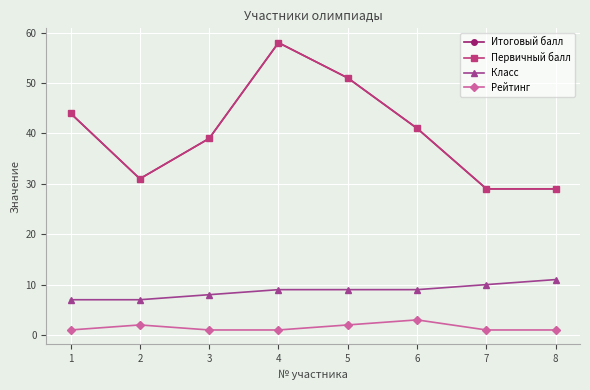

How many categories are shown in the chart?

8